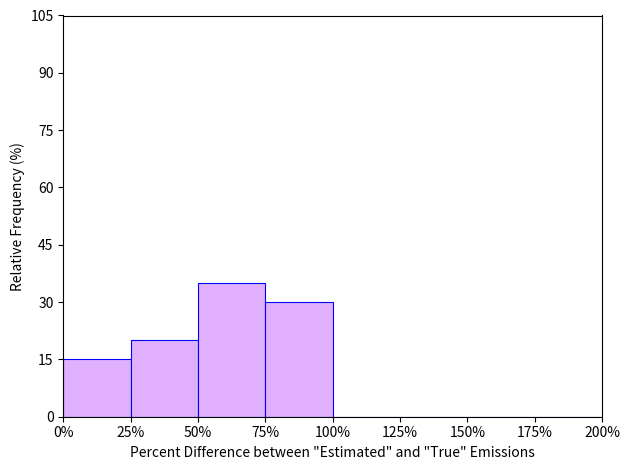

Reading left to right, transcribe this chart: for each bar, give the range it covers on the x-axis and its height. The values are not printed on the chart, so give them approximately, as read against the axis.

0% to 25%: 16
25% to 50%: 20
50% to 75%: 36
75% to 100%: 30
100% to 125%: 0
125% to 150%: 0
150% to 175%: 0
175% to 200%: 0